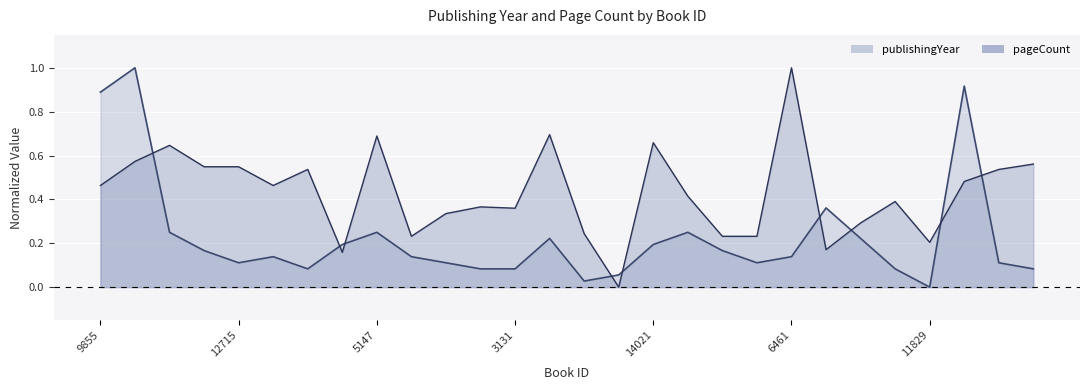

Reading left to right, extract all data points from this chart.

publishingYear: 0.9	1.0	0.2	0.2	0.1	0.1	0.1	0.2	0.2	0.1	0.1	0.1	0.1	0.2	0.0	0.1	0.2	0.2	0.2	0.1	0.1	0.4	0.2	0.1	0.0	0.9	0.1	0.1
pageCount: 0.5	0.6	0.6	0.5	0.5	0.5	0.5	0.2	0.7	0.2	0.3	0.4	0.4	0.7	0.2	0.0	0.7	0.4	0.2	0.2	1.0	0.2	0.3	0.4	0.2	0.5	0.5	0.6